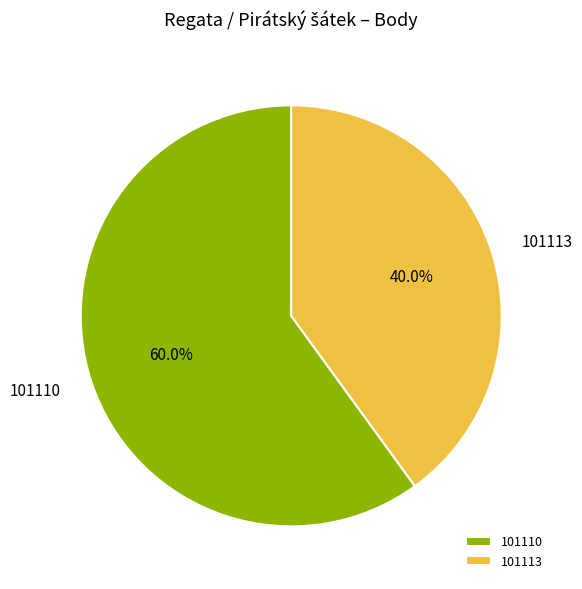

Which has a higher value, 101113 or 101110?

101110